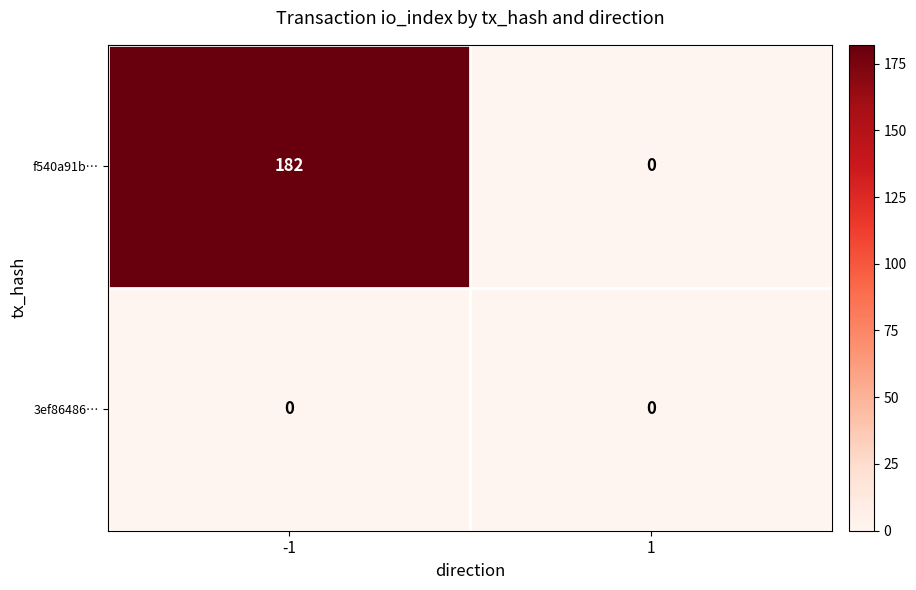

Reading left to right, list all the values displayed in this chart.

f540a91b…: -1=182	1=0
3ef86486…: -1=0	1=0